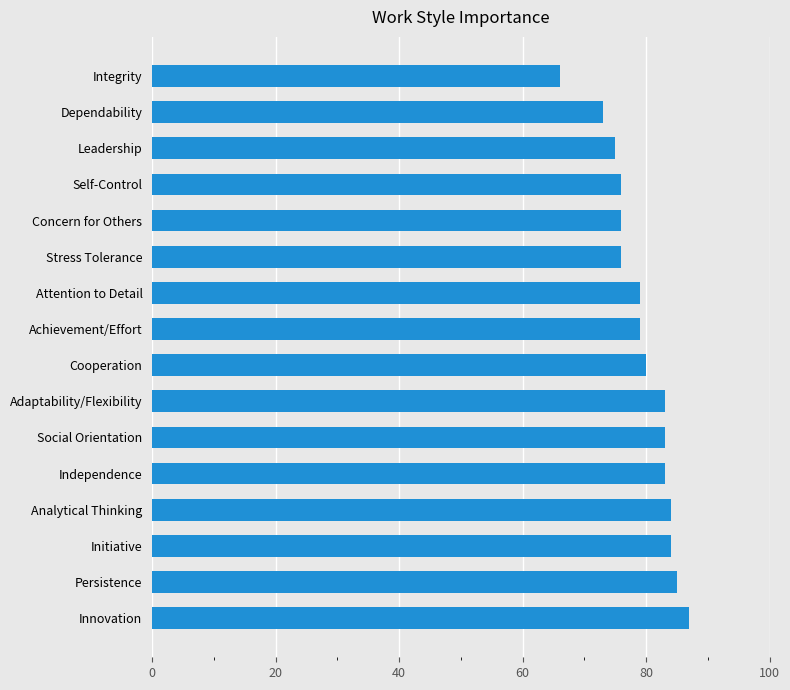

The chart shows a value of 136 at Concern for Others. True or false?

False